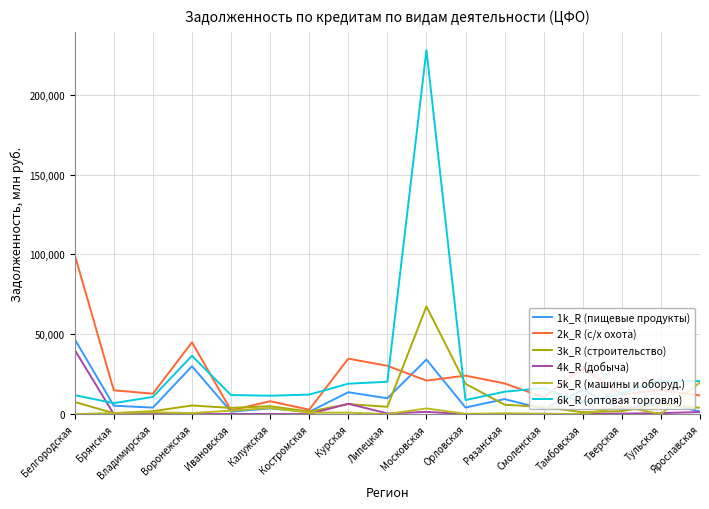

What is the difference between the 4k_R (добыча) values at Тульская and Московская?

793